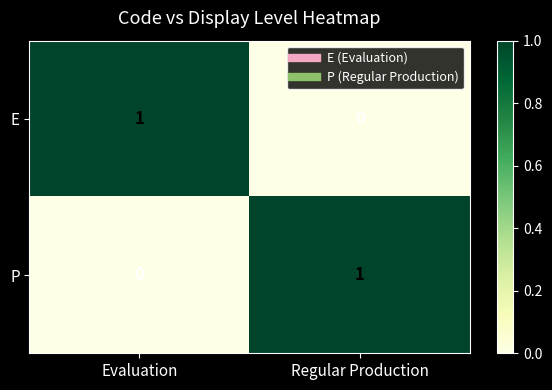

The value of E at Evaluation is 1. True or false?

True